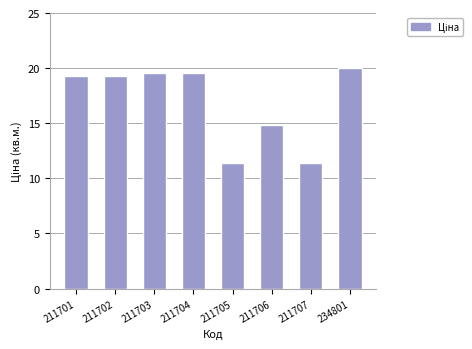

How many bars are there in total?

8